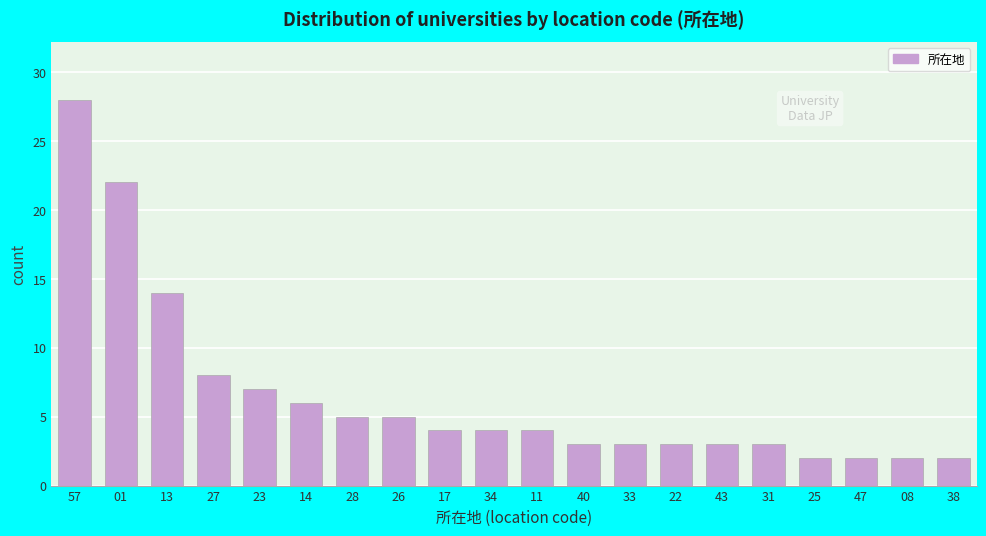

Reading left to right, transcribe all the data shown in this chart.

28	22	14	8	7	6	5	5	4	4	4	3	3	3	3	3	2	2	2	2